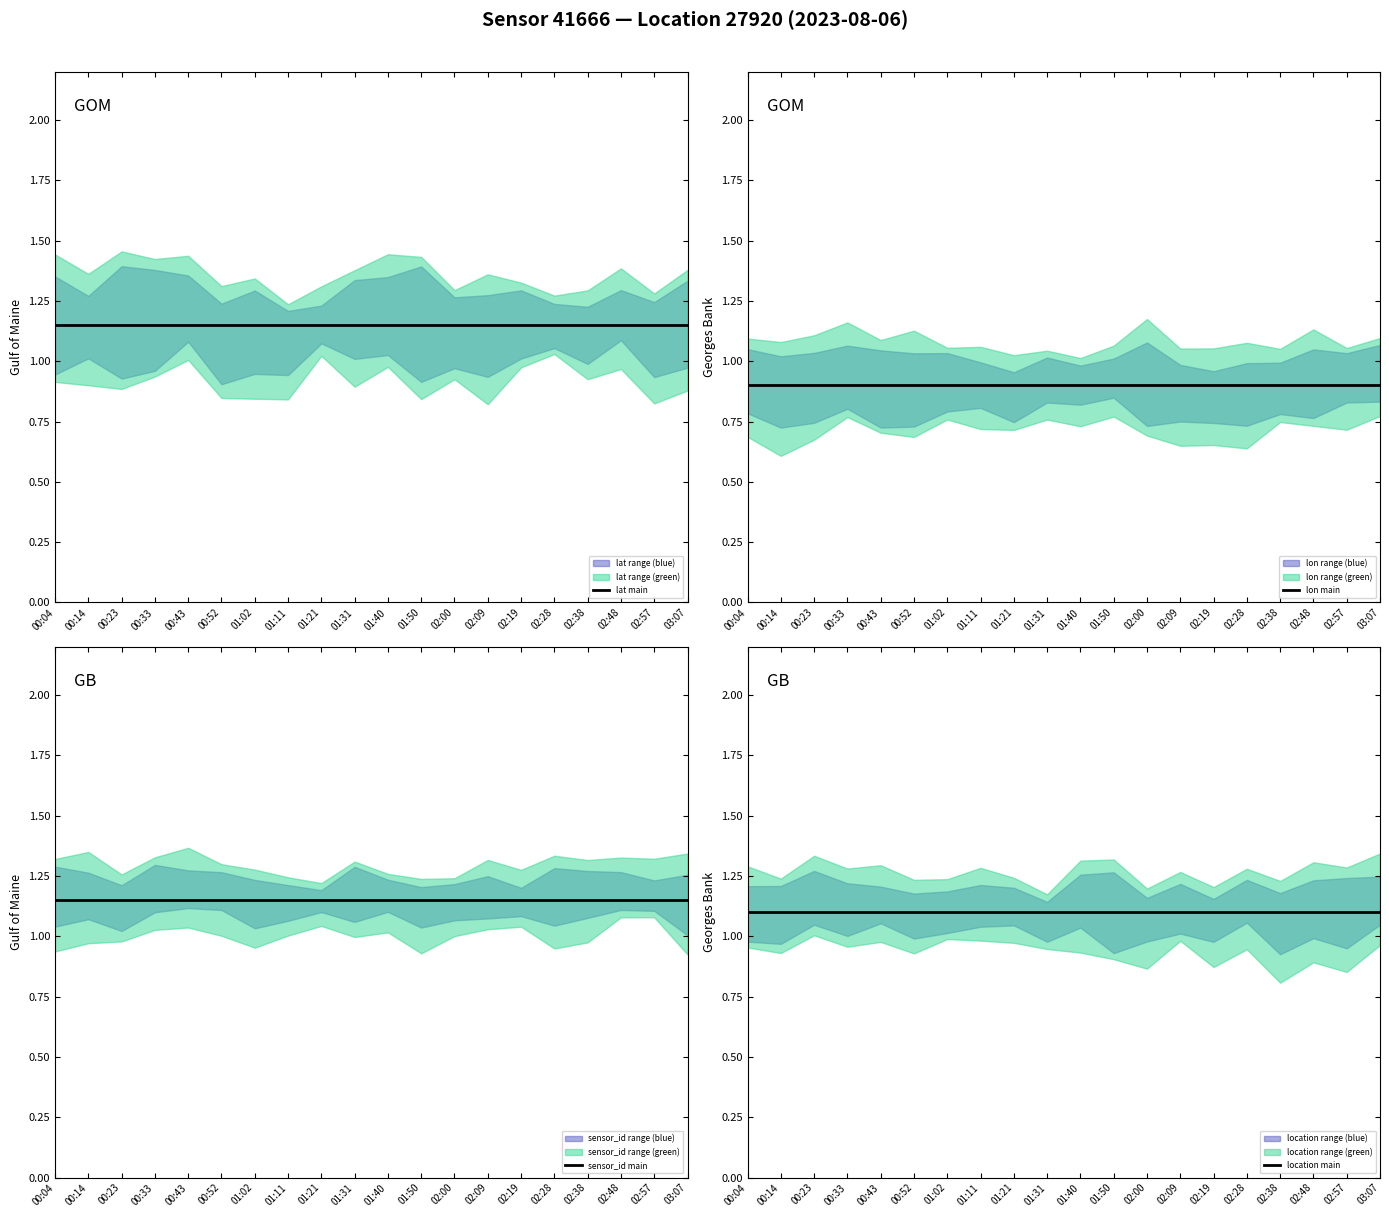

At which category does the chart reach its minimum across all series?

00:04